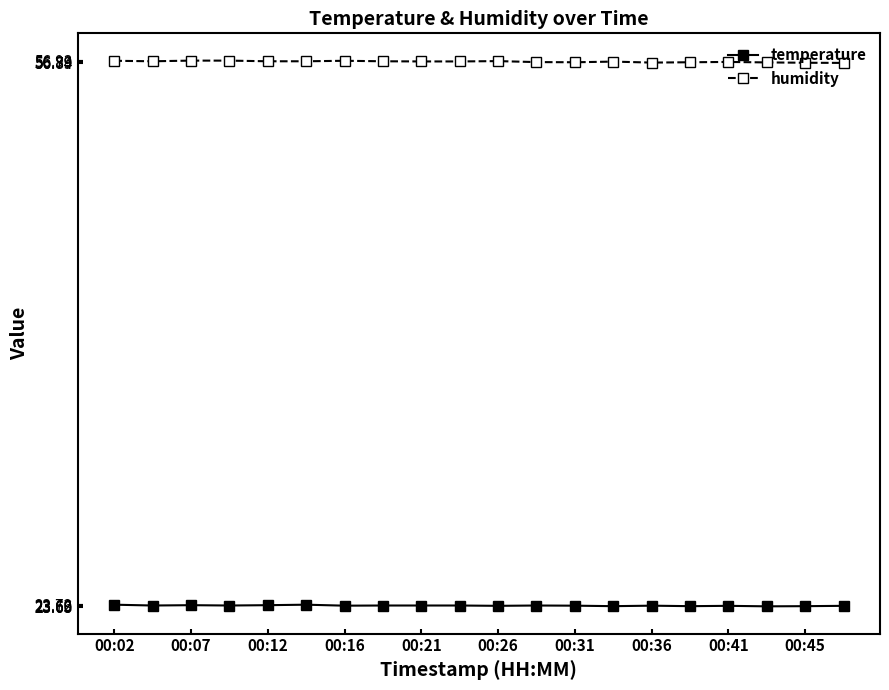

How many lines are shown in the chart?

2